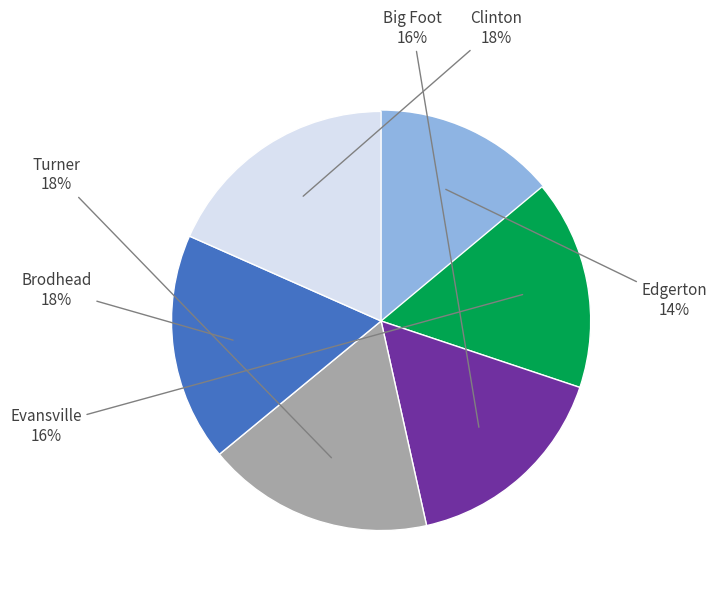

Is there any slice that represents more than half of the pie?

No